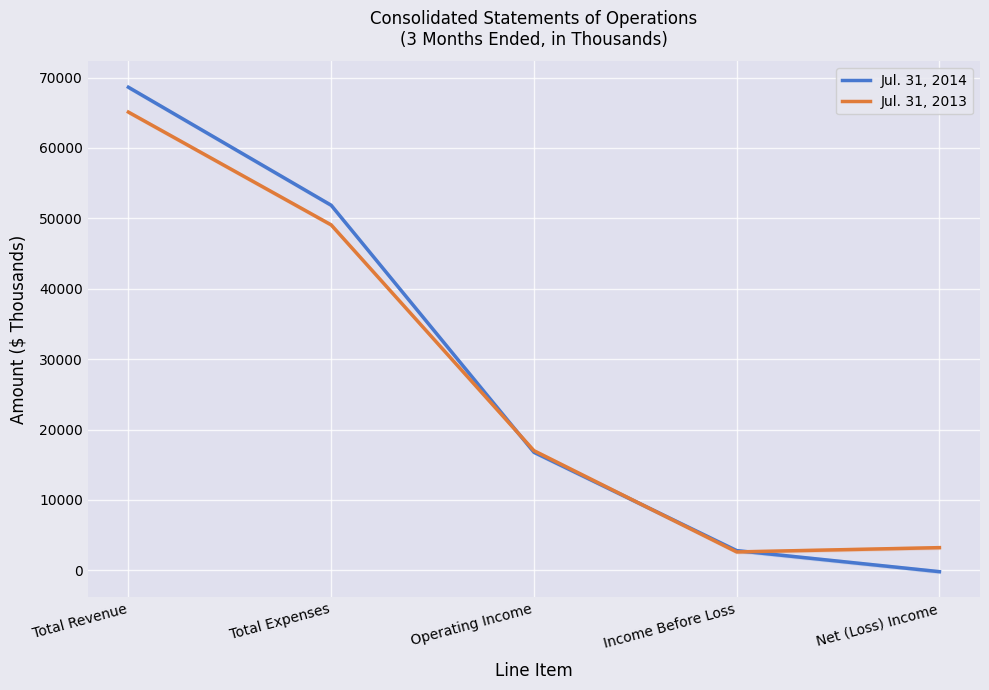

What is the label of the 1st point from the left?

Total Revenue